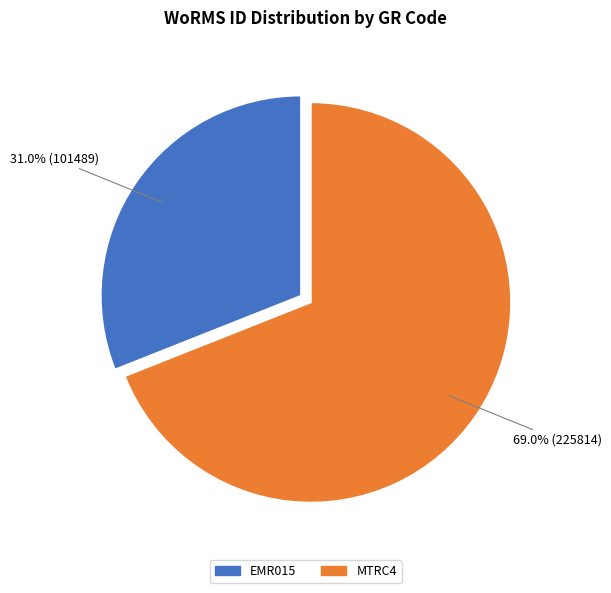

Which category accounts for the majority?

MTRC4